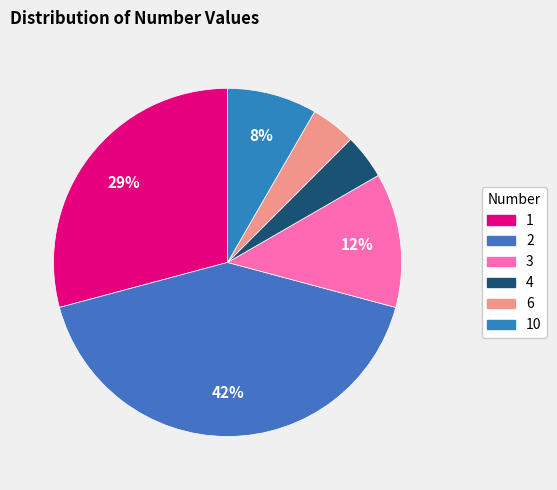

How many slices are in this pie chart?

6